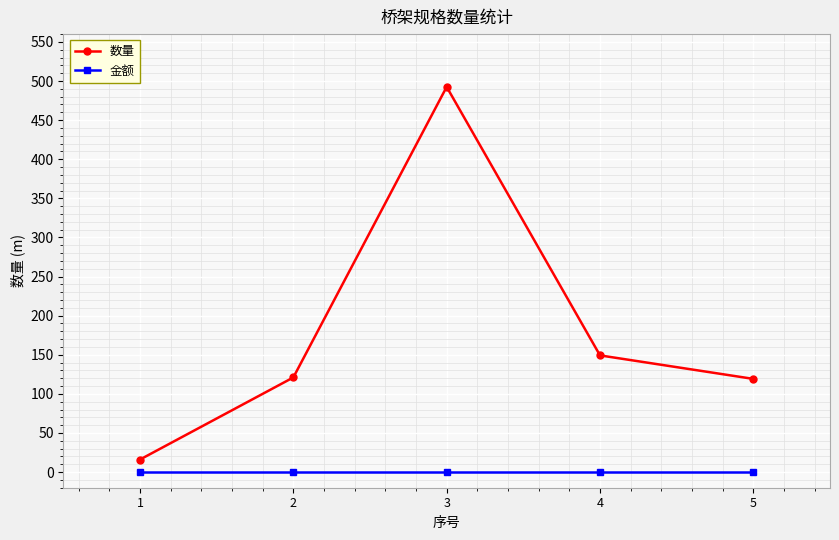

Which series has the widest spread of values?

数量